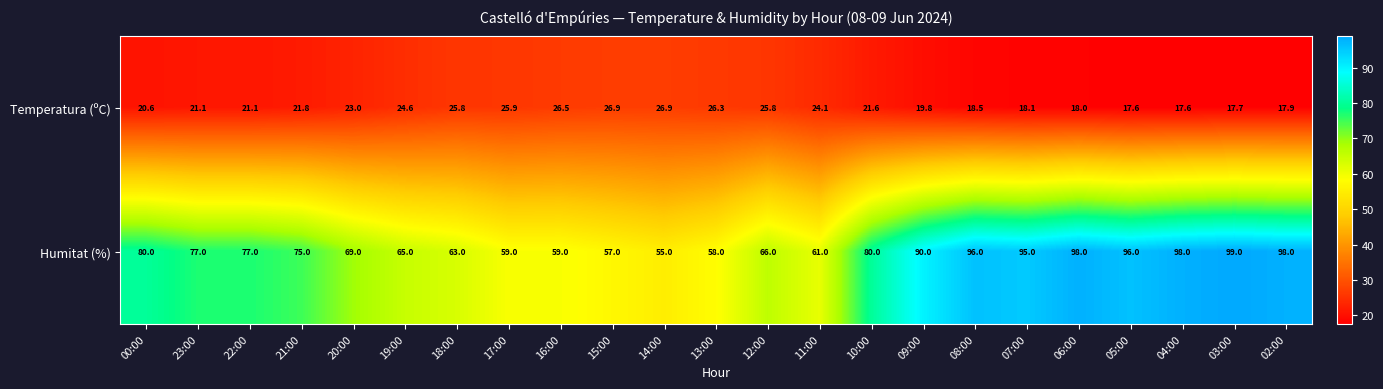

What is the total value across all series at 05:00?

113.6